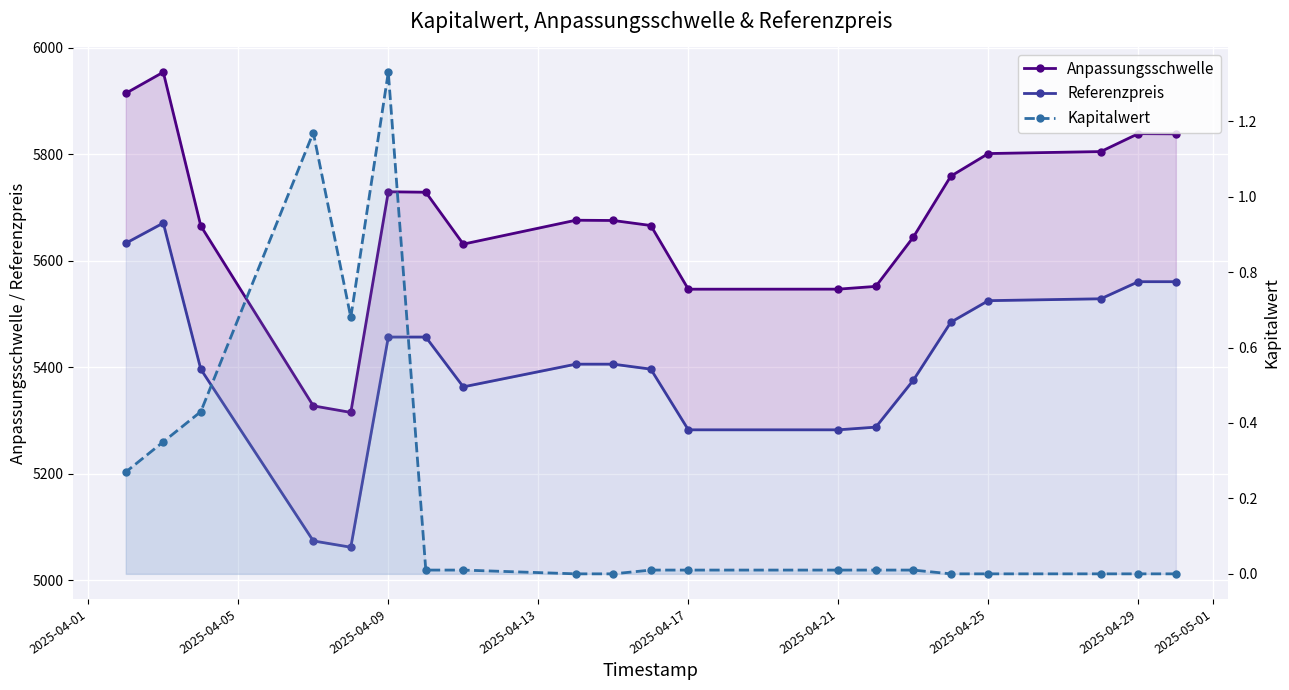

True or false: Referenzpreis and Kapitalwert cross at least once.

False